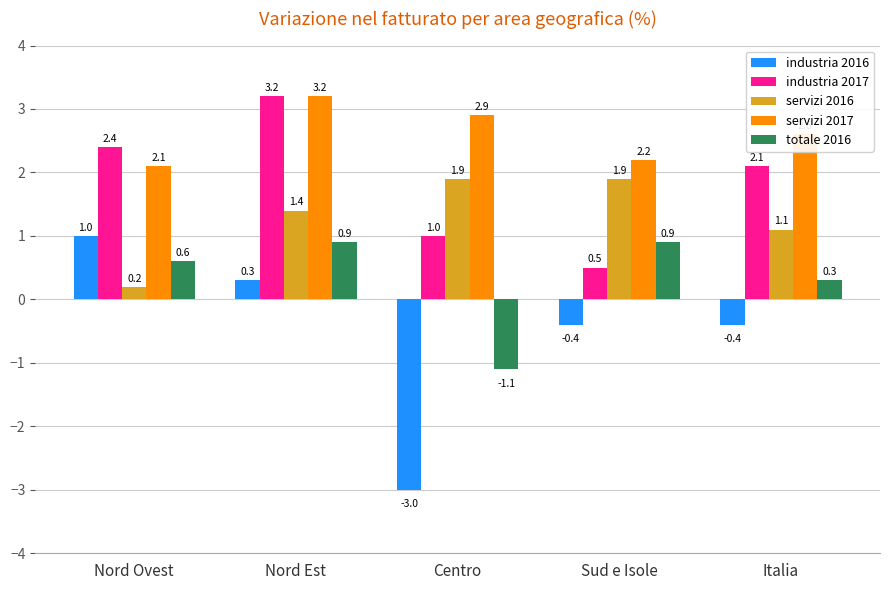

What is the approximate value of industria 2017 at Nord Ovest?

2.4